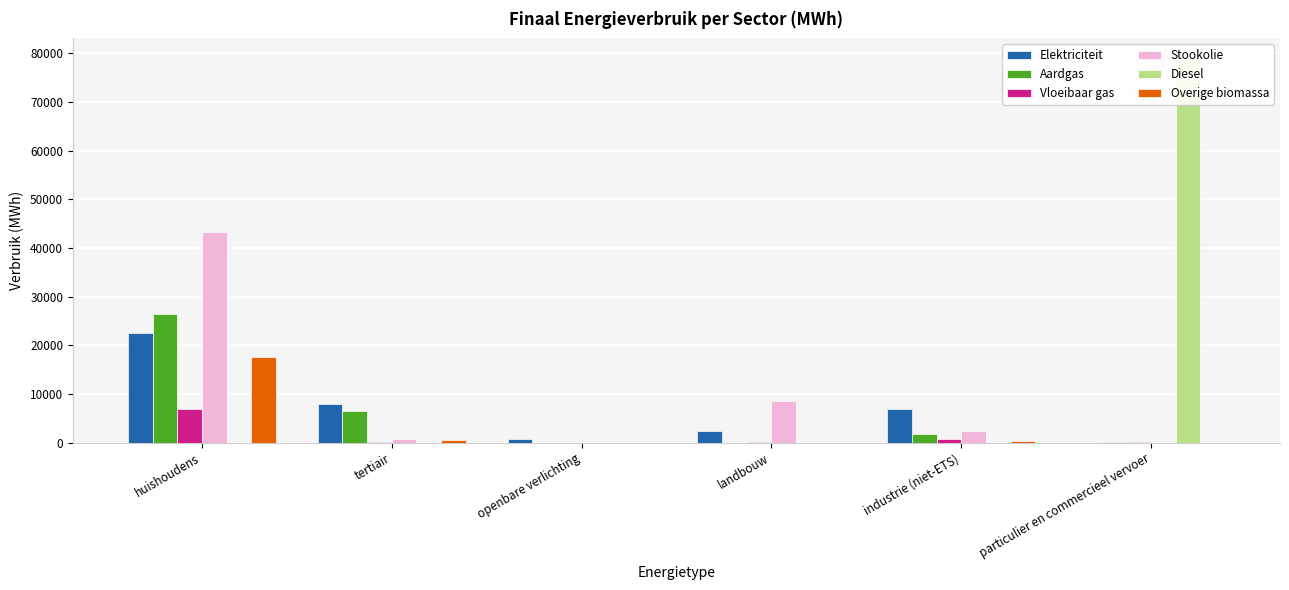

What is the label of the 3rd bar from the left?

openbare verlichting